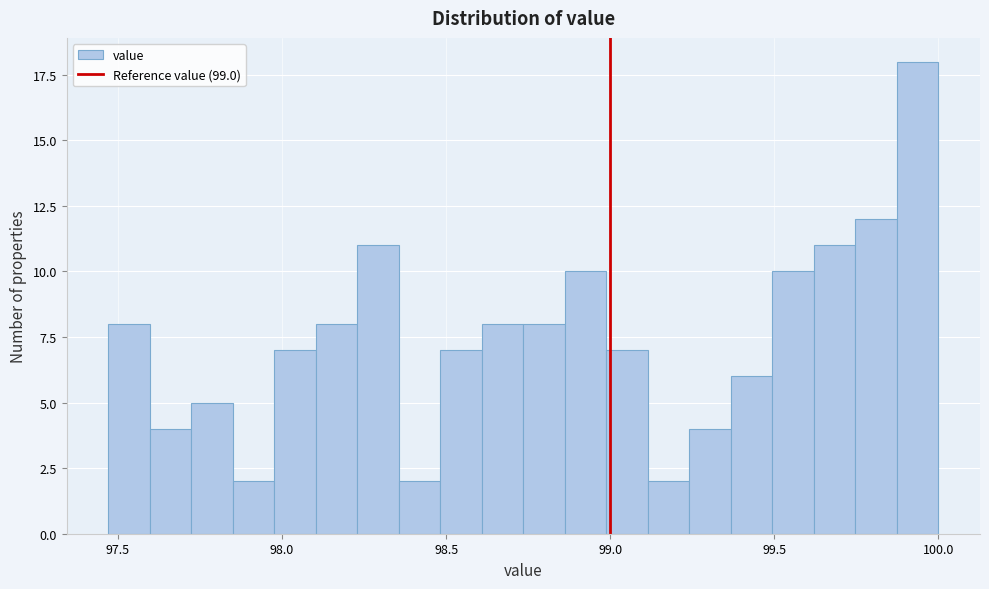

Read against the x-axis, roughly where is the centre of the tallest bar?

99.95